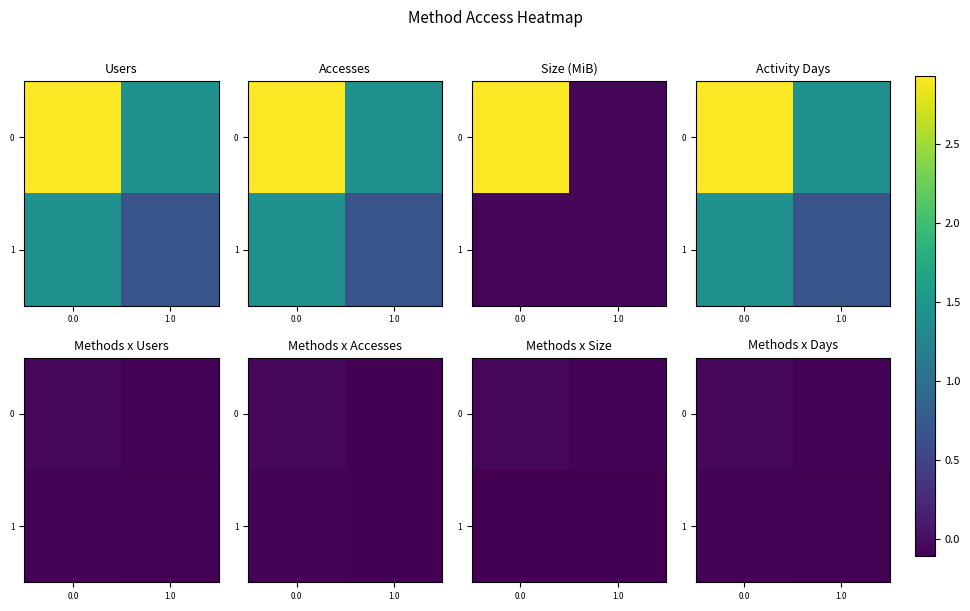

What is the sum of all 0 values?

-0.1